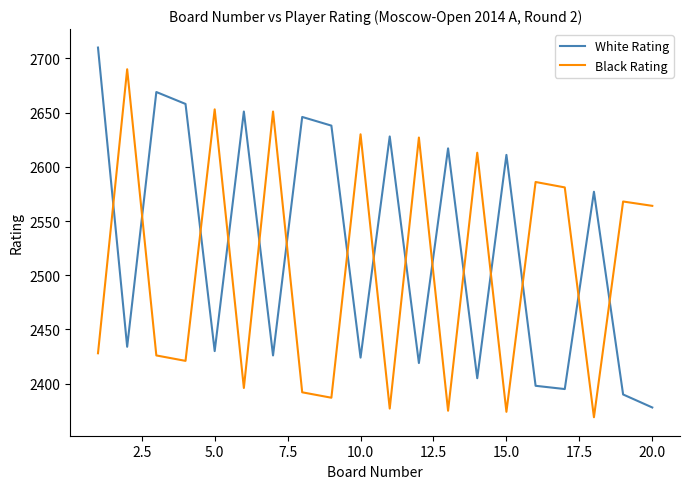

After their last crossing, which series has the higher values: Black Rating or White Rating?

Black Rating